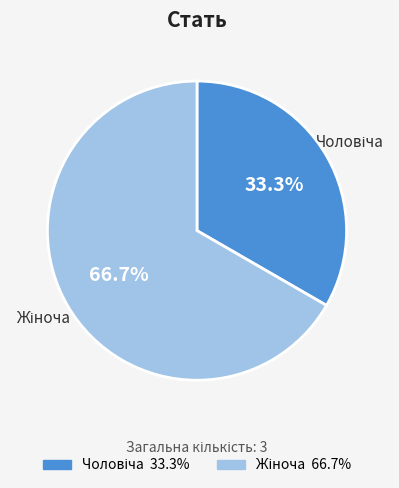

To the nearest percent, what is the difference between the largest and smallest slice percentages?

33%